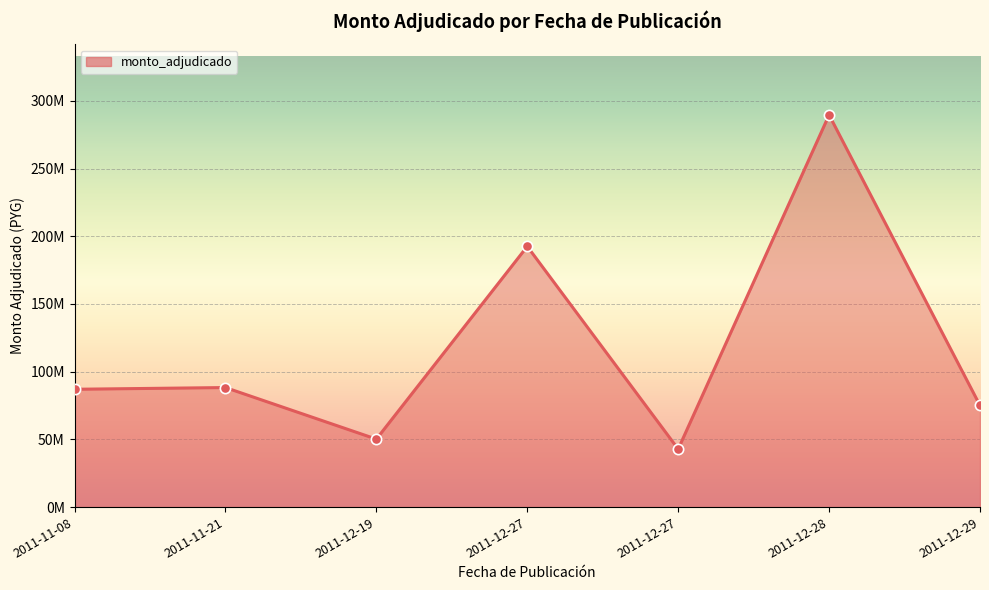

Between 2011-12-28 and 2011-12-19, which is larger?

2011-12-28